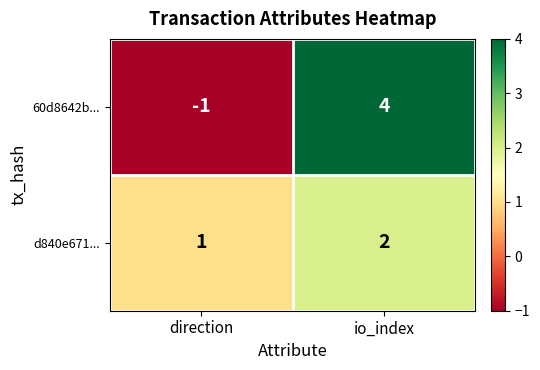

How many data points does each series have?

2